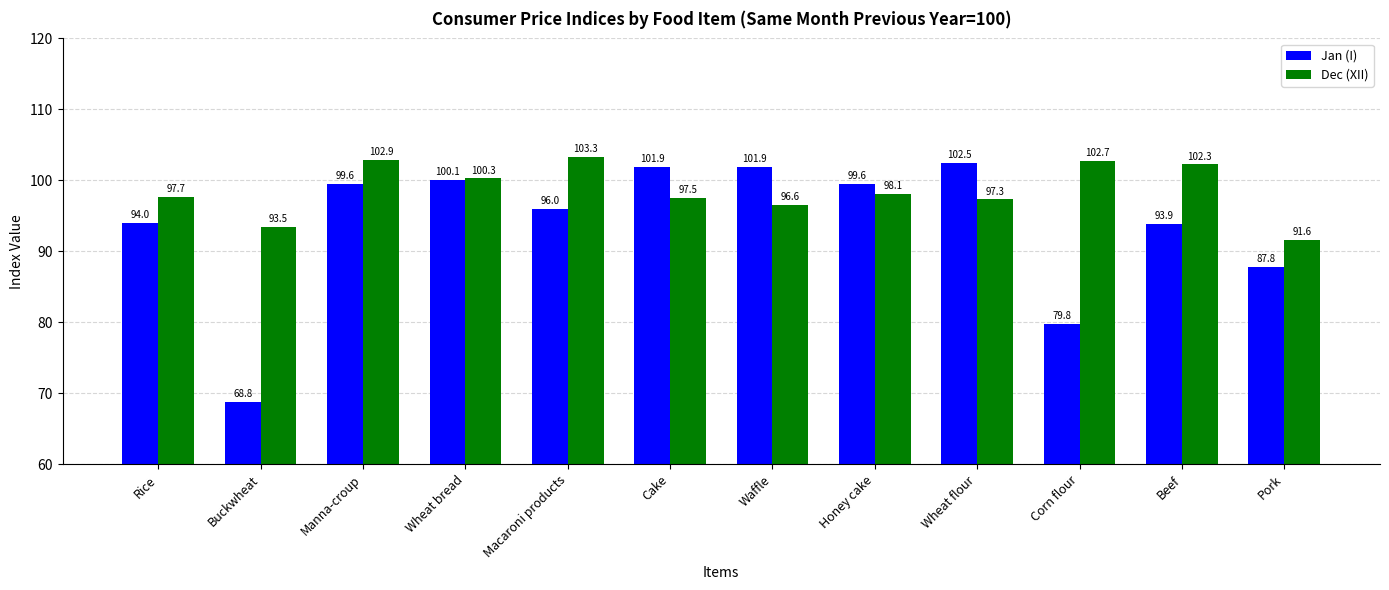

At which category does the chart reach its minimum across all series?

Buckwheat